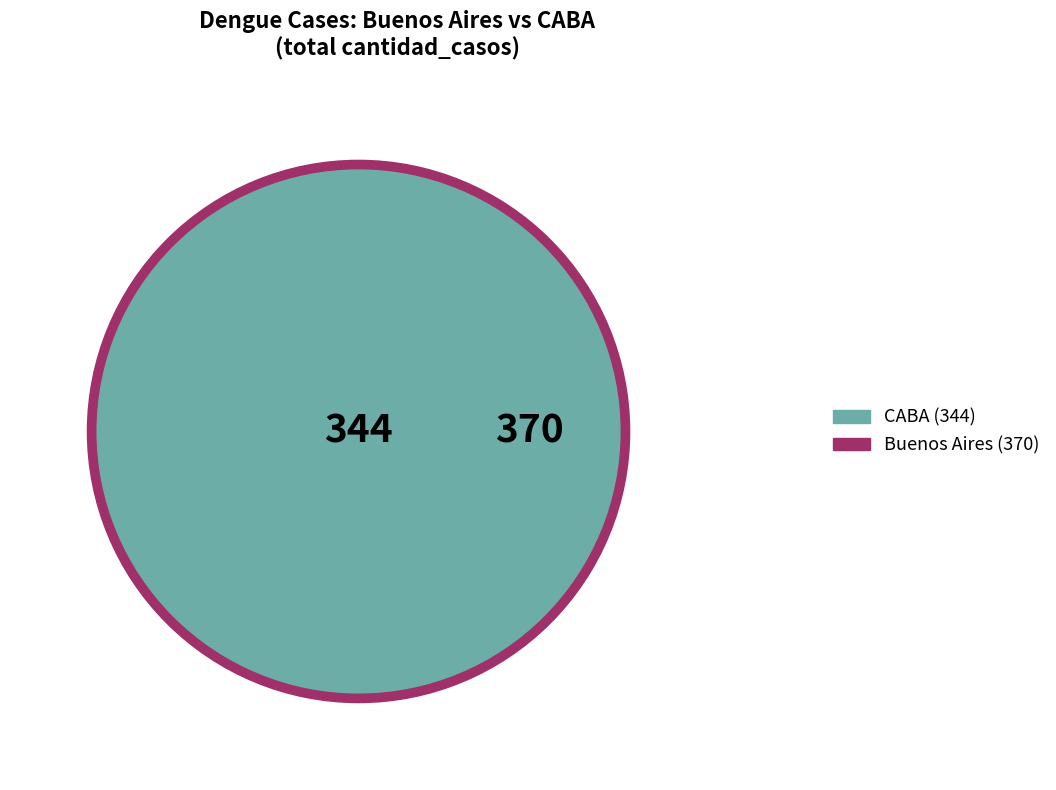

The Mendoza slice represents 28% of the pie. True or false?

False